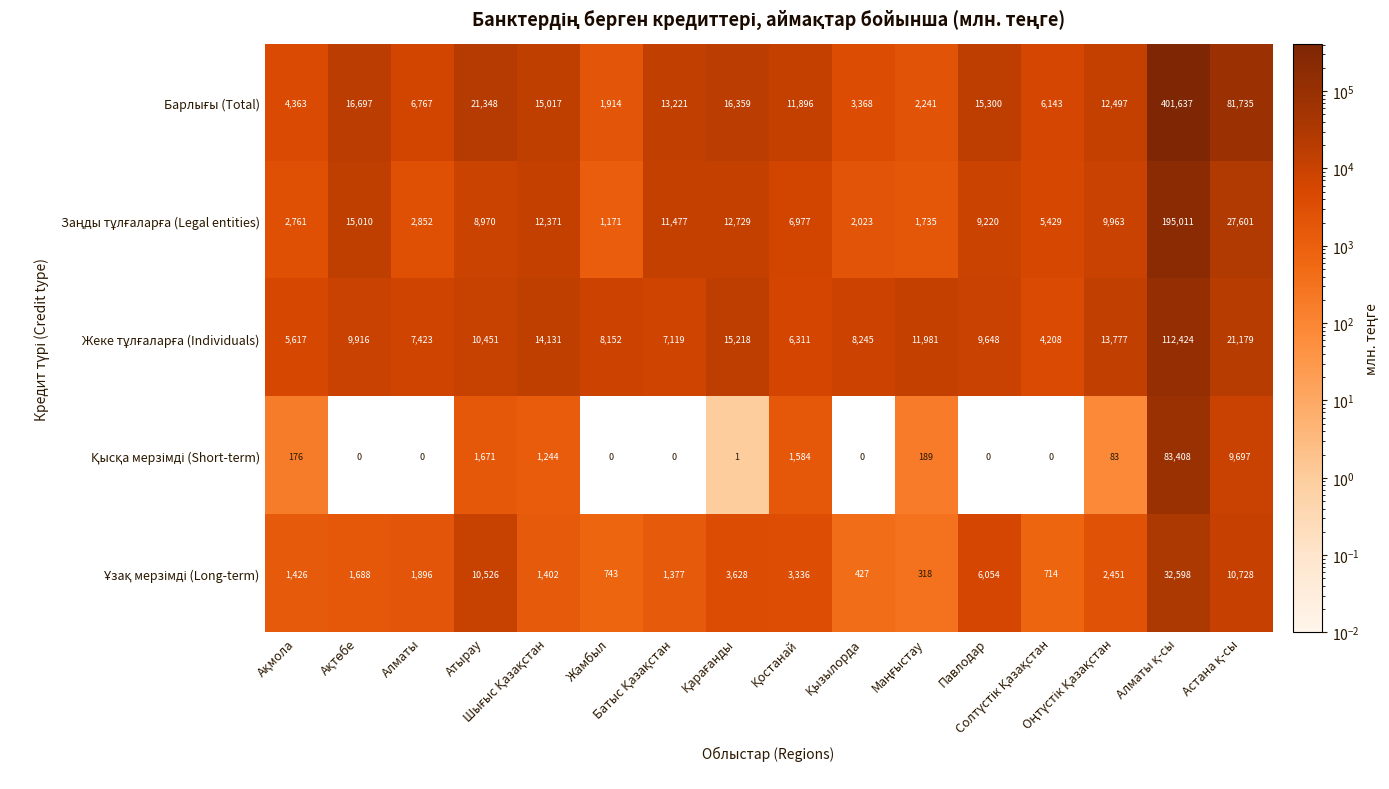

What is the maximum value shown in the chart?

401637